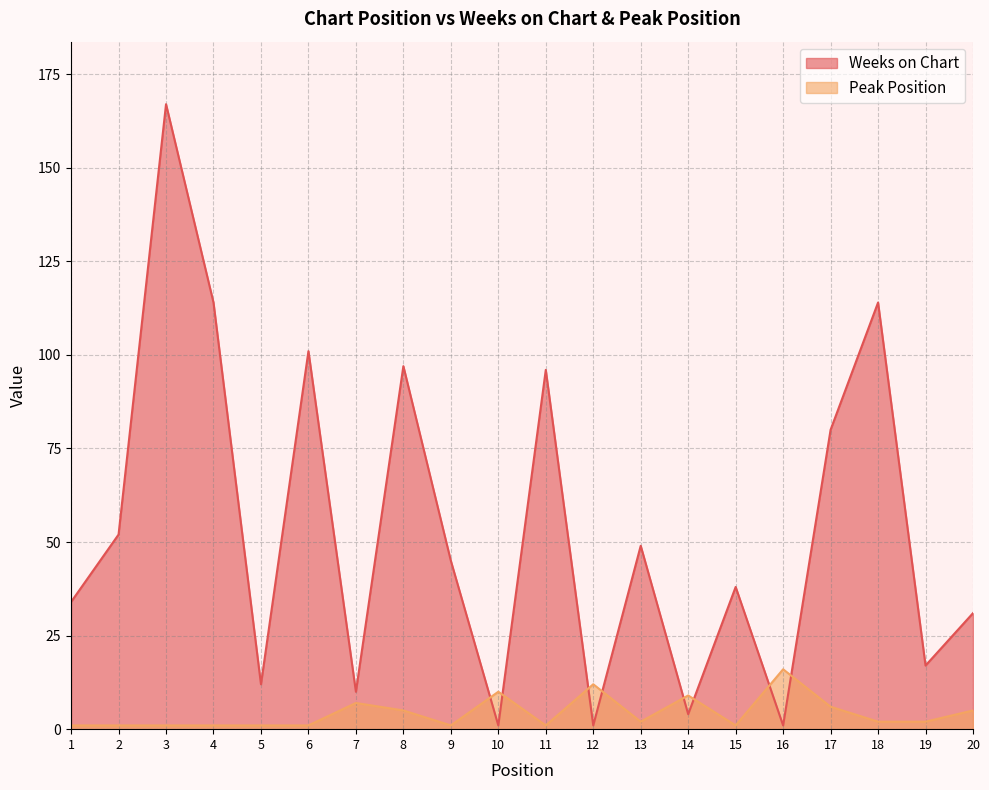

Rank the series by their average value, from lowest to highest.

Peak Position, Weeks on Chart